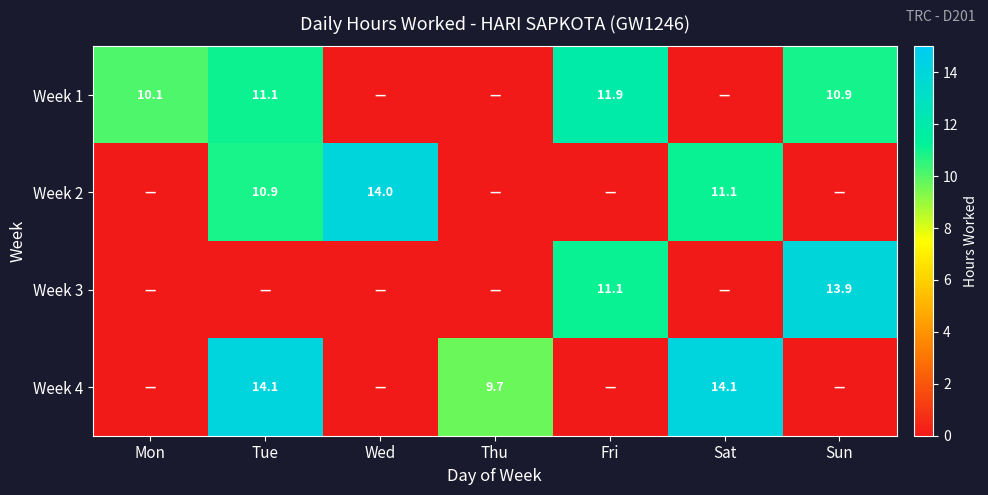

What is the sum of the Week 2 values at Sat and Wed?

25.1